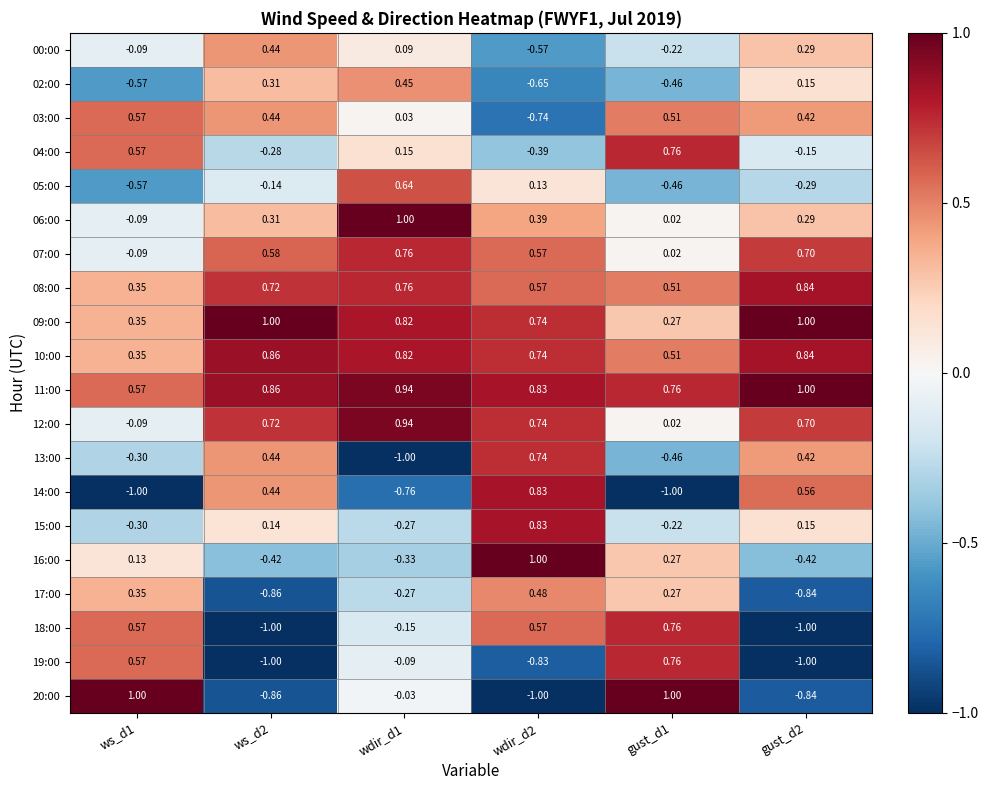

Is the value of 08:00 at wdir_d2 greater than the value of 11:00 at ws_d2?

No